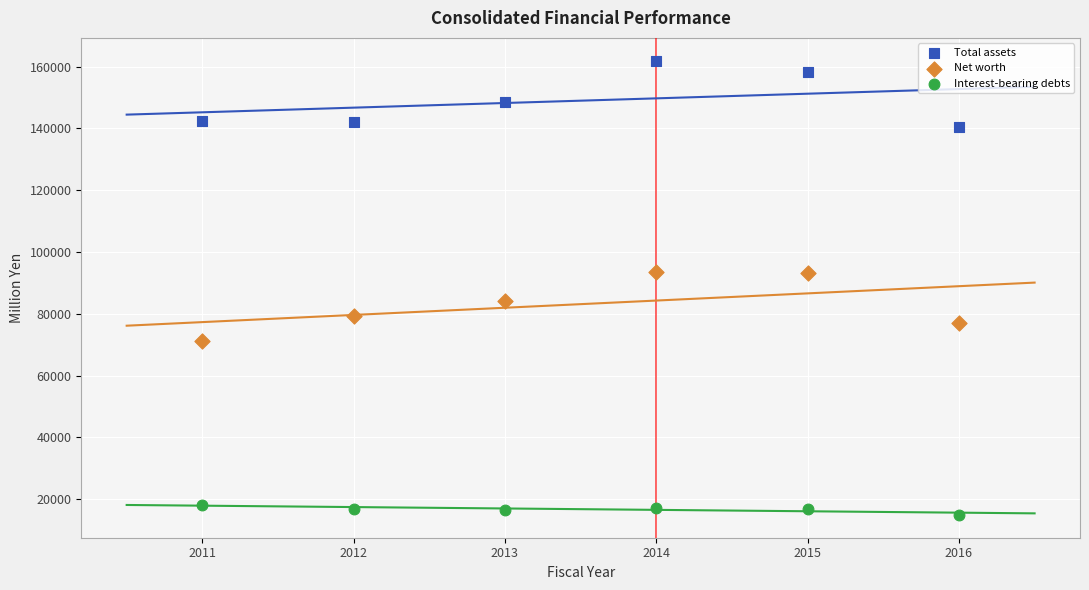

What are all the series names shown in the legend?

Total assets, Net worth, Interest-bearing debts